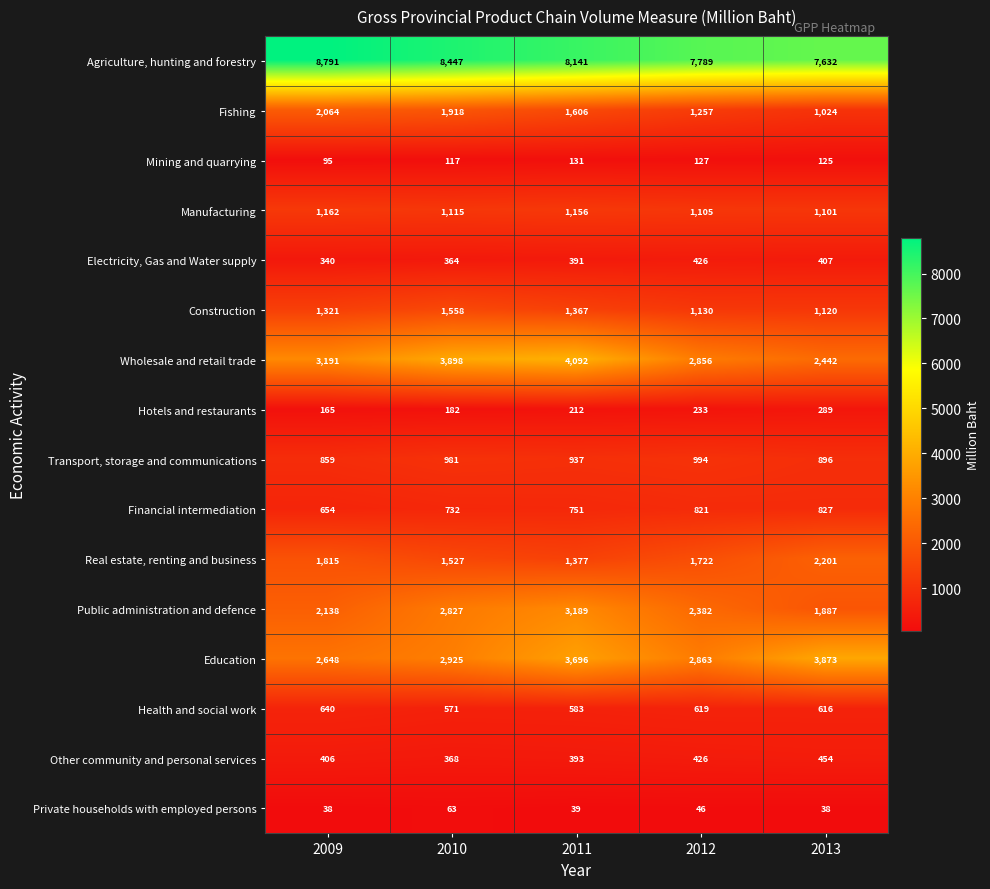

Which category has the highest value across all series?

2009